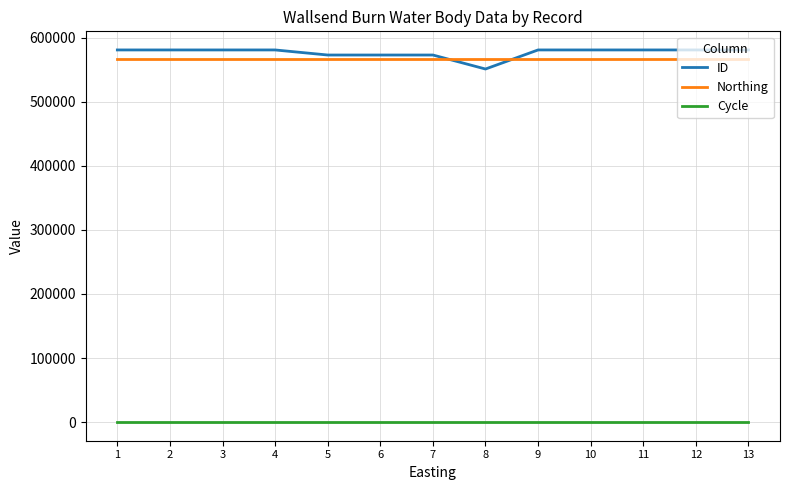

The value of ID at 11 is 916592. True or false?

False